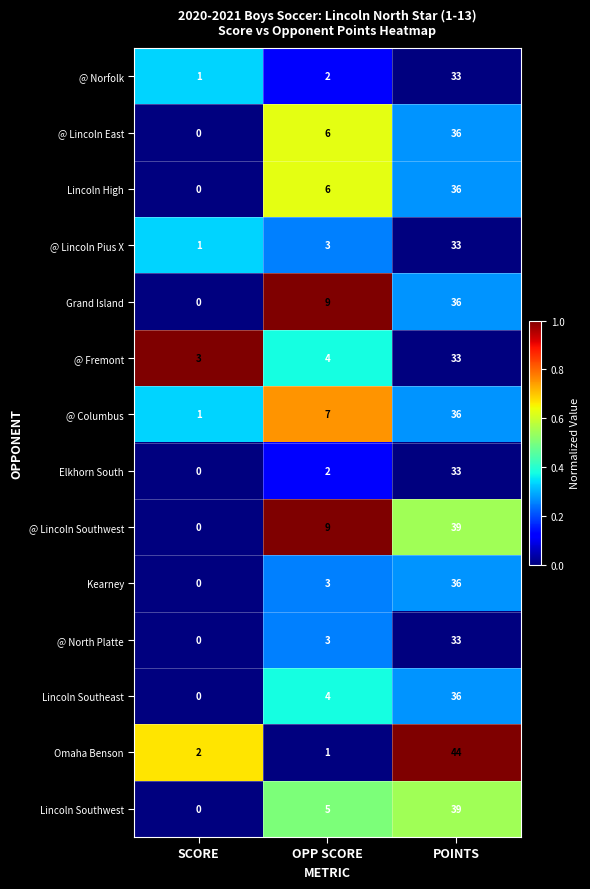

Which series has the largest range (max minus min)?

Omaha Benson